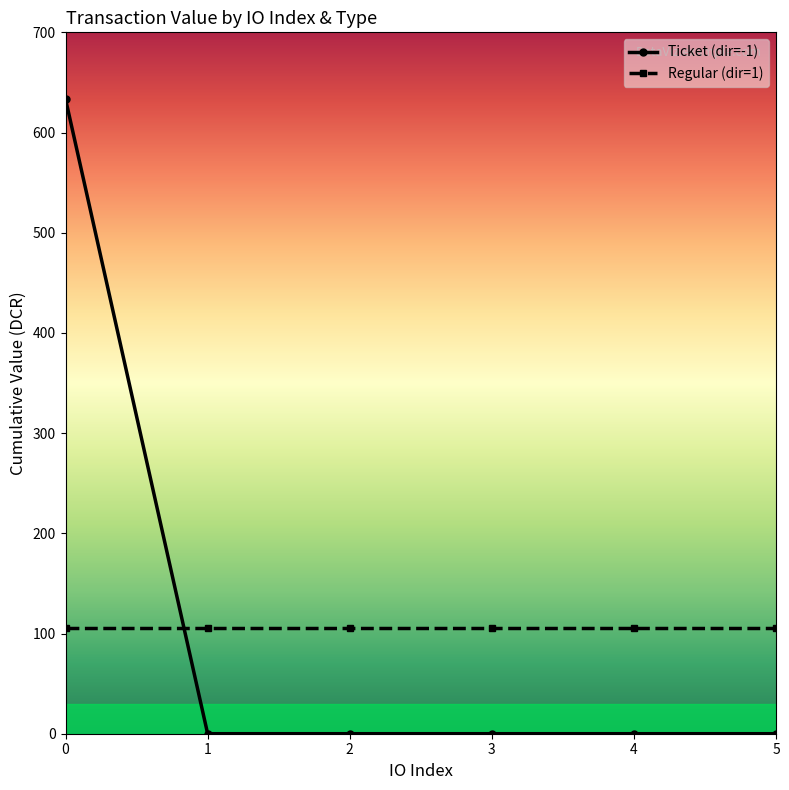

How many values in the Ticket (dir=-1) series exceed 0?

1